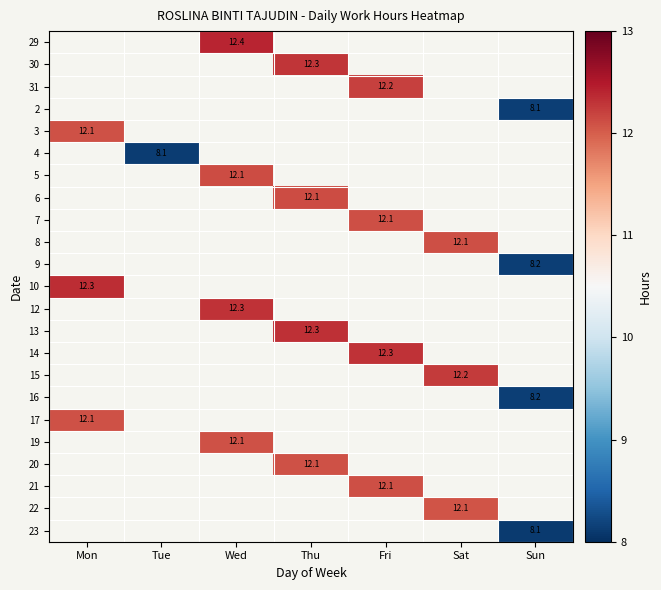

The 20 series shows 12.1 at Thu. True or false?

True